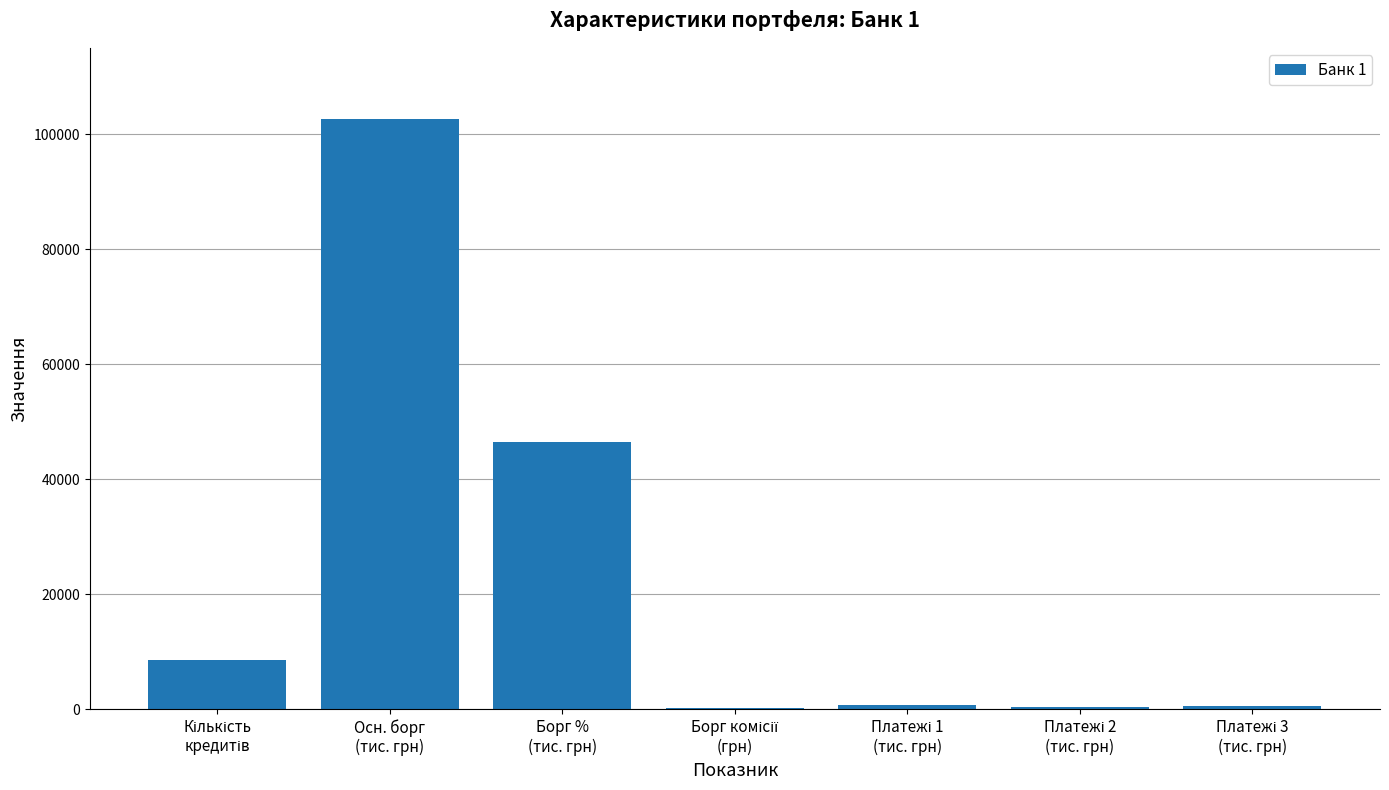

What is the sum of all values?

159316.2